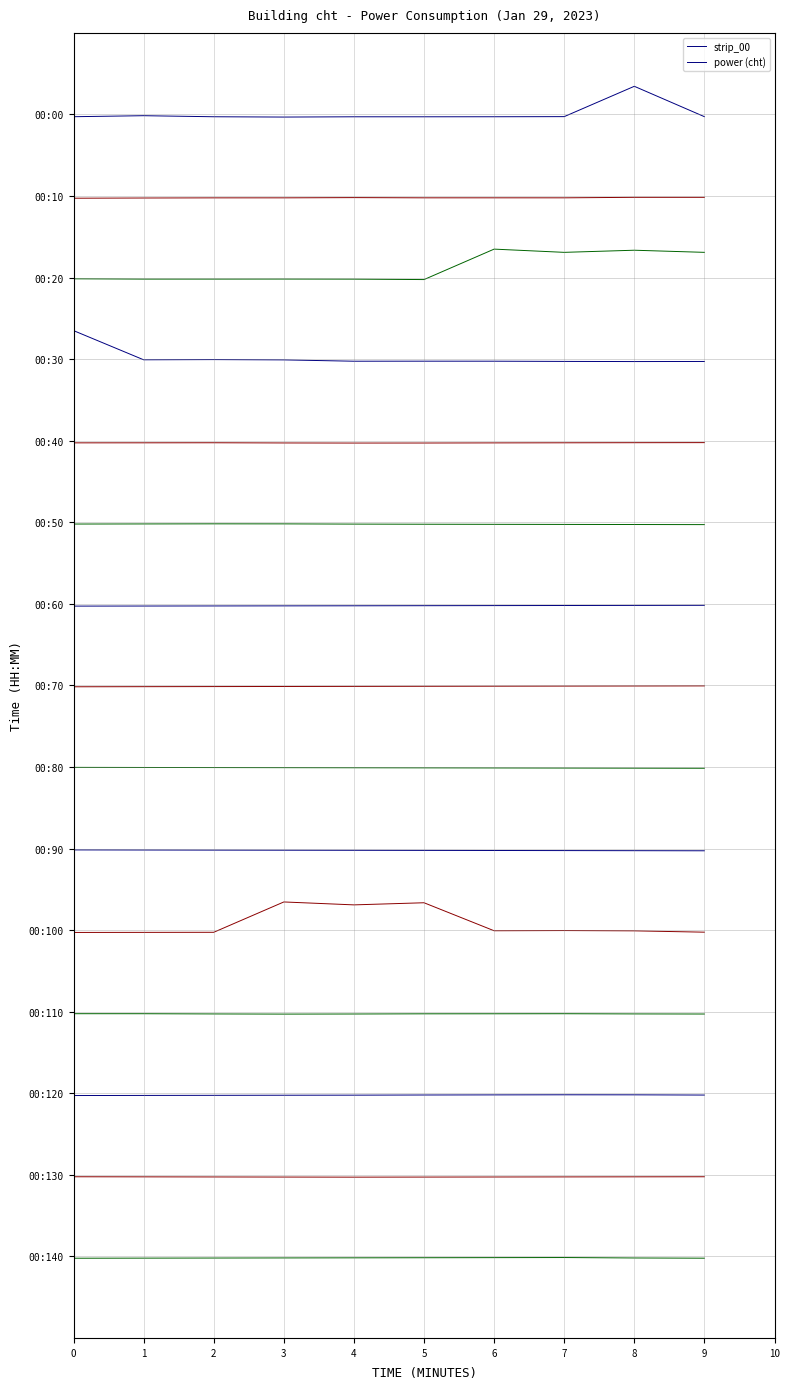

List the labels in order of value, smallest first.

3, 4, 5, 2, 6, 0, 9, 7, 1, 8